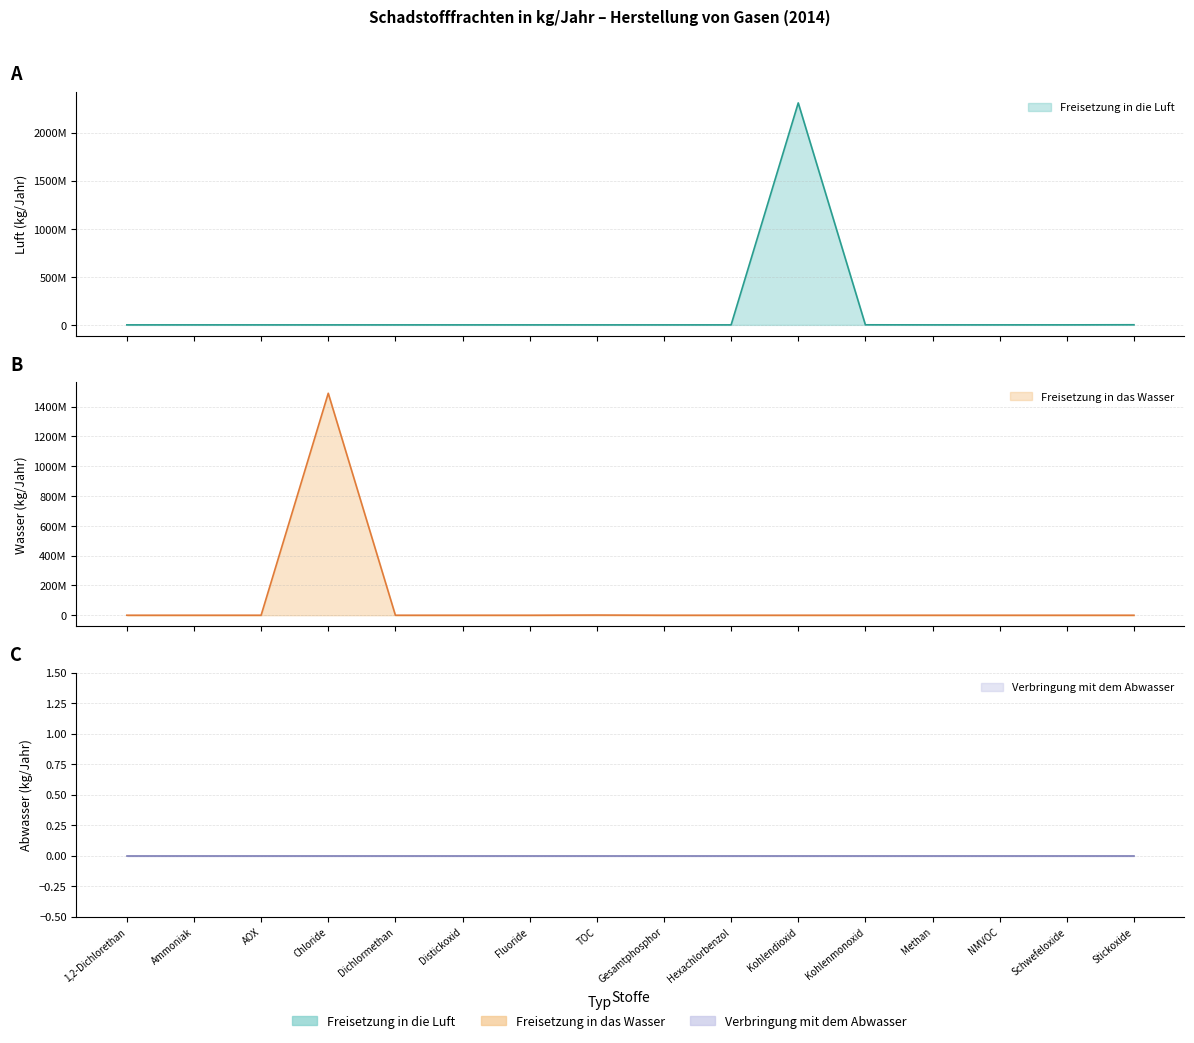

The value of Freisetzung in die Luft at TOC is -1517930110. True or false?

False